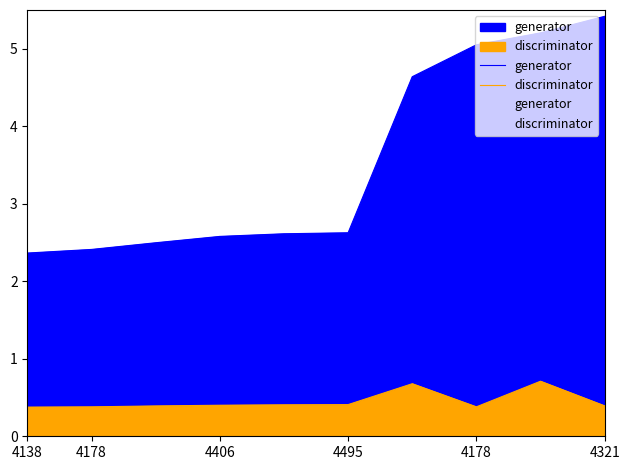

How many lines are shown in the chart?

2